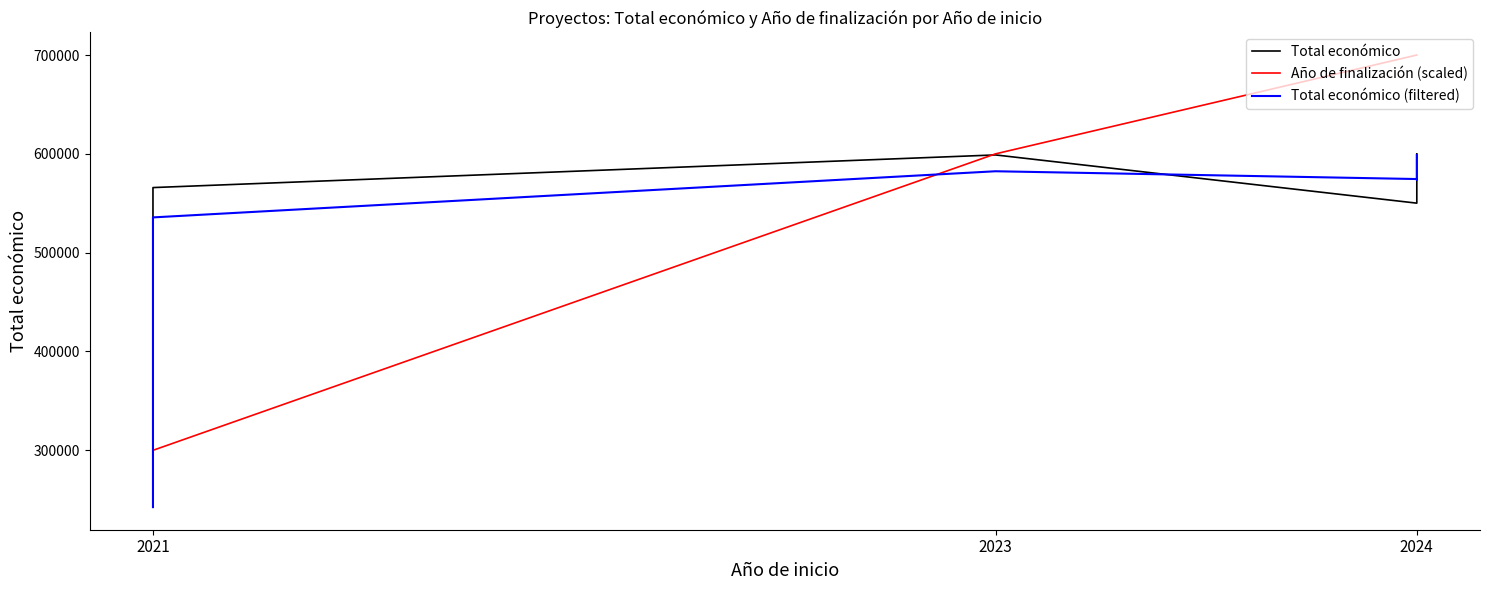

What is the difference between the Año de finalización (scaled) values at 2024 and 2023?

100000.0